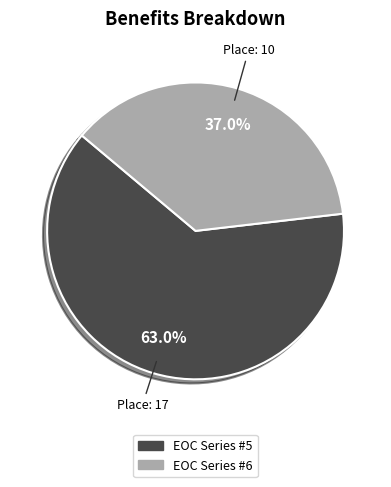

What percentage is NOT represented by EOC Series #6?

63.0%